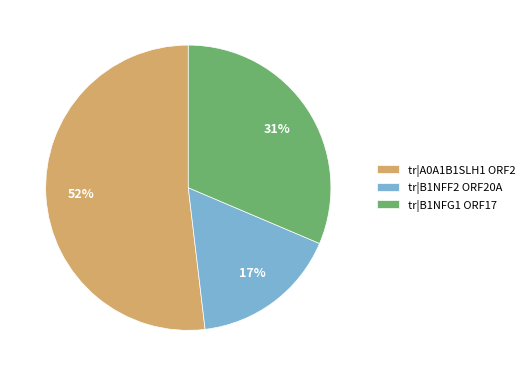

Do tr|B1NFF2 ORF20A and tr|B1NFG1 ORF17 together represent more than half of the pie?

No